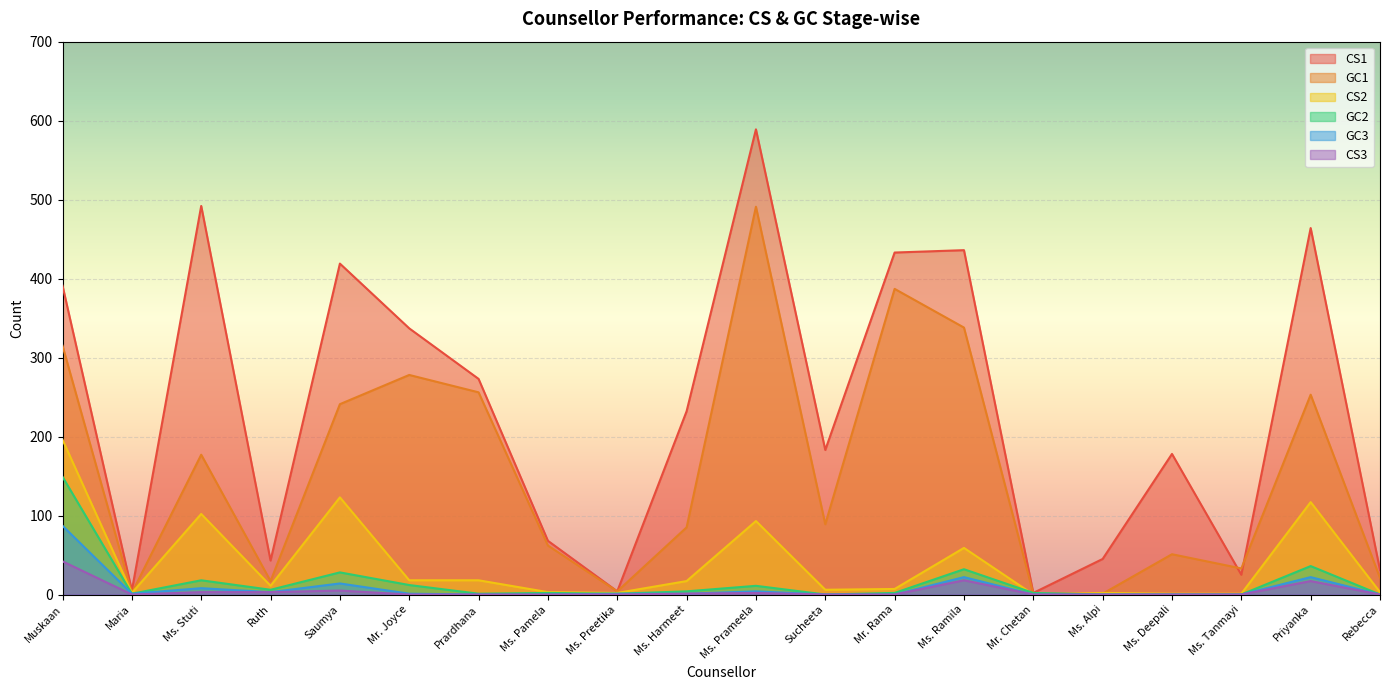

At which category is the sum across all series the highest?

Ms. Prameela